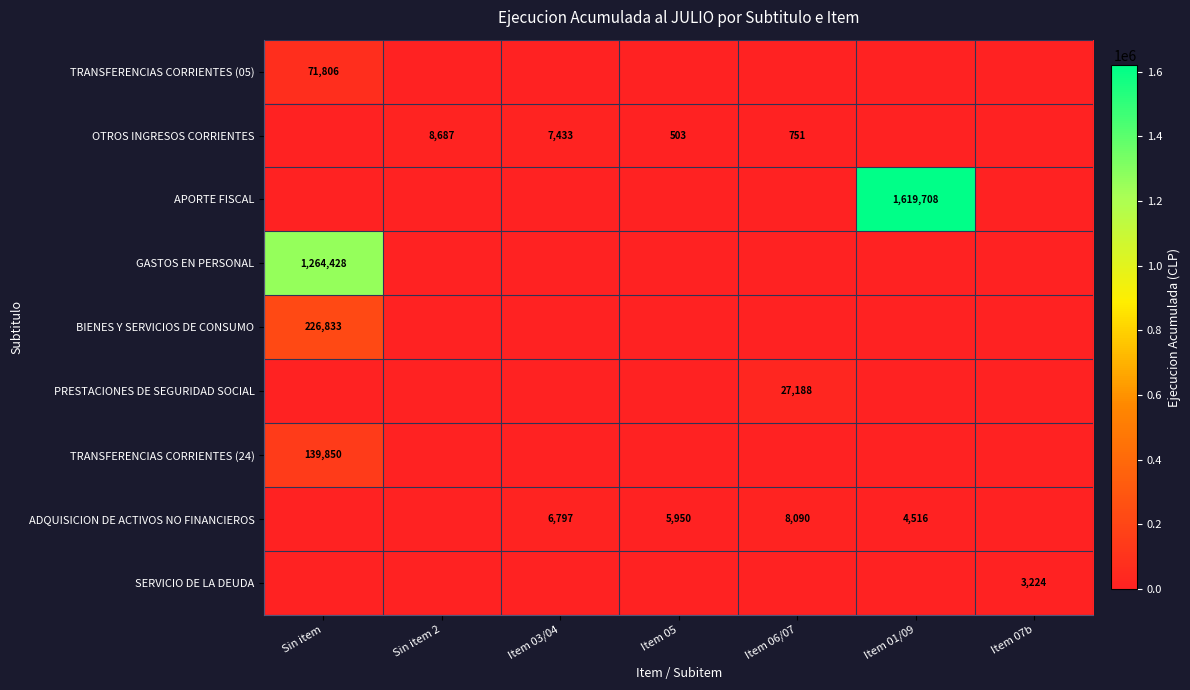

True or false: APORTE FISCAL has a value of 1619708 at Item 01/09.

True